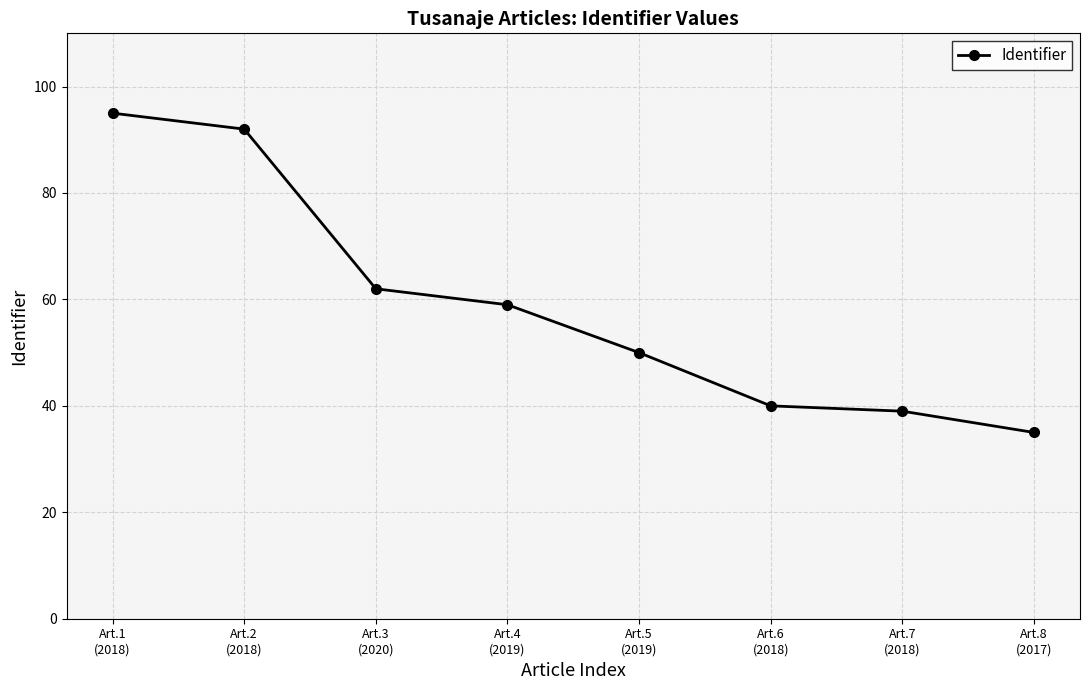

What position from the left is Art.2
(2018)?

2